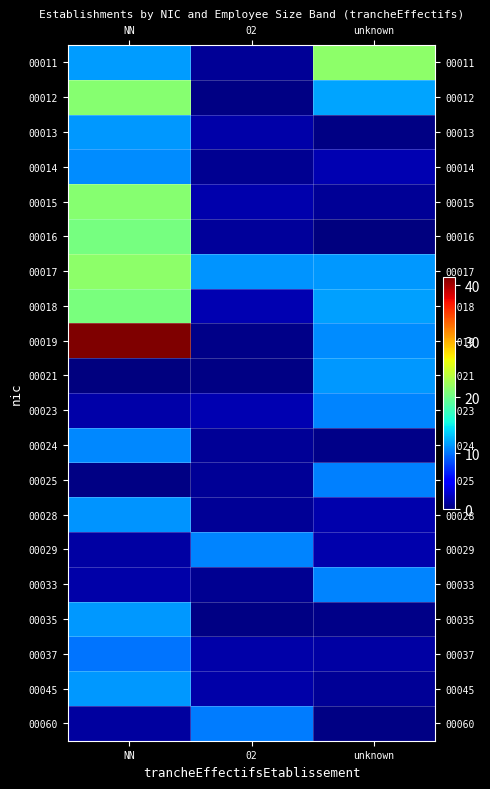

At how many categories does at least one series exceed 0?

3